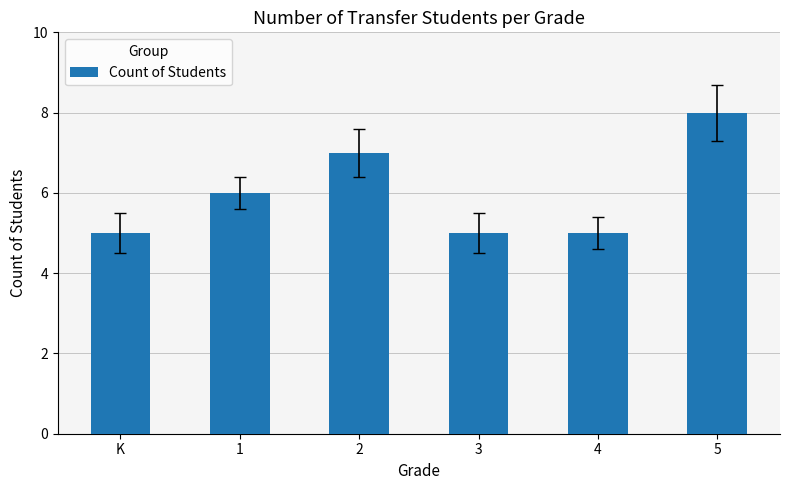

How many data points does each series have?

6